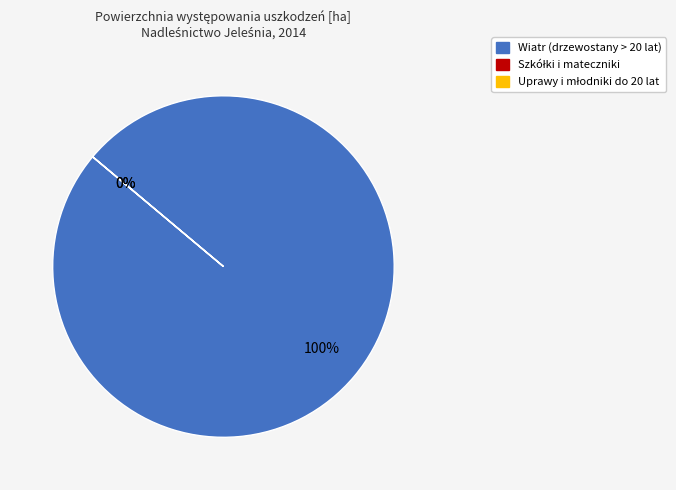

What is the smallest slice in the pie chart?

Szkółki i mateczniki